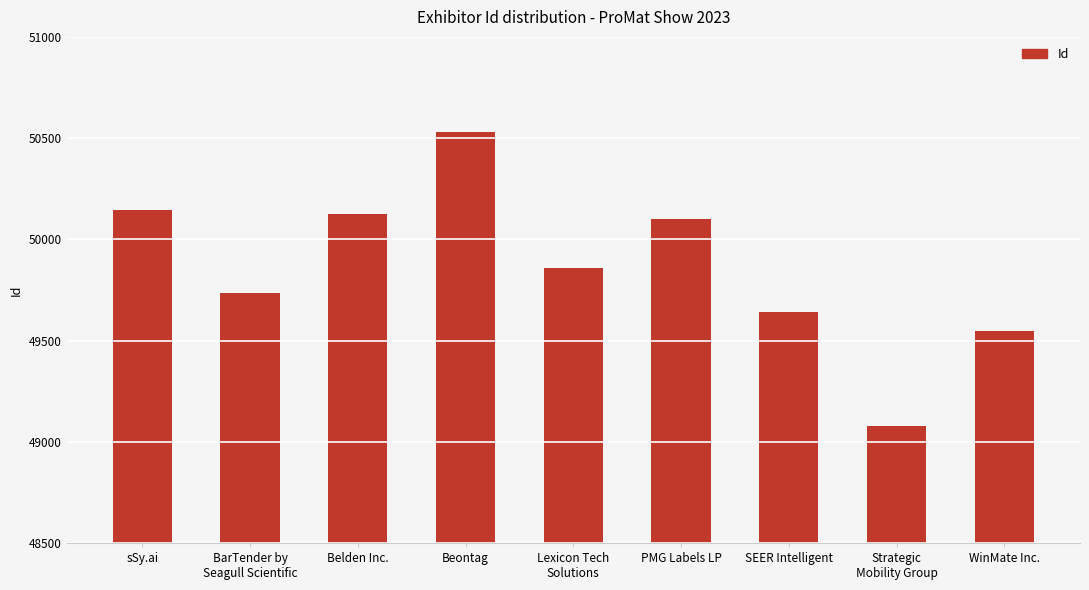

The chart shows a value of 15680 at PMG Labels LP. True or false?

False